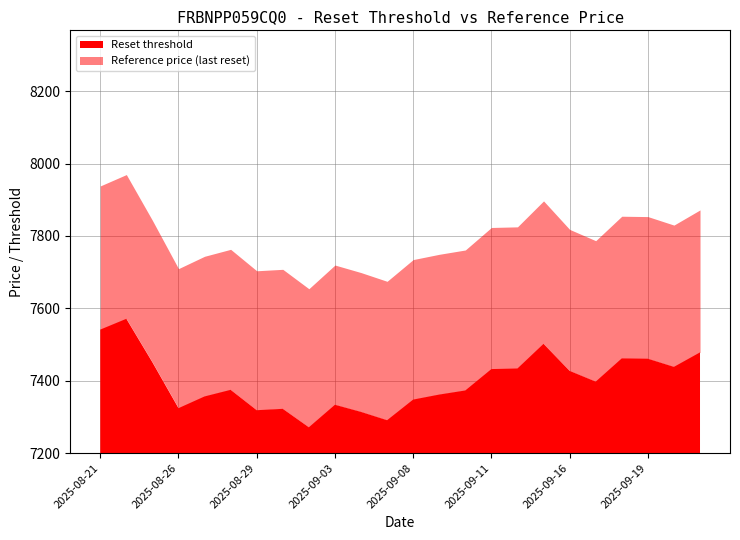

How many lines are shown in the chart?

2